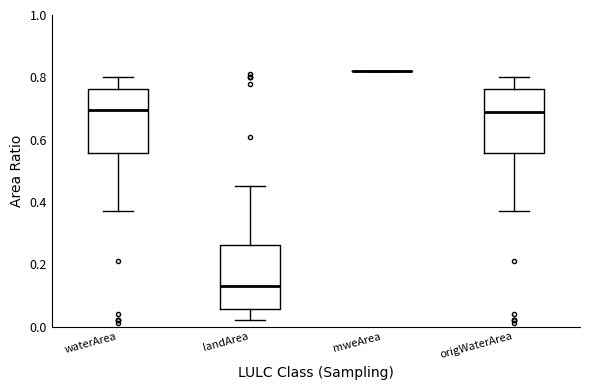

Reading left to right, transcribe this box plot: for each box, give where its median line is, the range the box spans, and where its two whiskers end, as read against the y-axis. The values are not printed on the chart, so give them approximately, as read against the axis.

waterArea: median 0.70, box 0.56 to 0.76, whiskers 0.38 to 0.80
landArea: median 0.14, box 0.06 to 0.26, whiskers 0.02 to 0.46
mweArea: box collapsed to a line at 0.82, whiskers 0.82 to 0.82
origWaterArea: median 0.70, box 0.56 to 0.76, whiskers 0.38 to 0.80